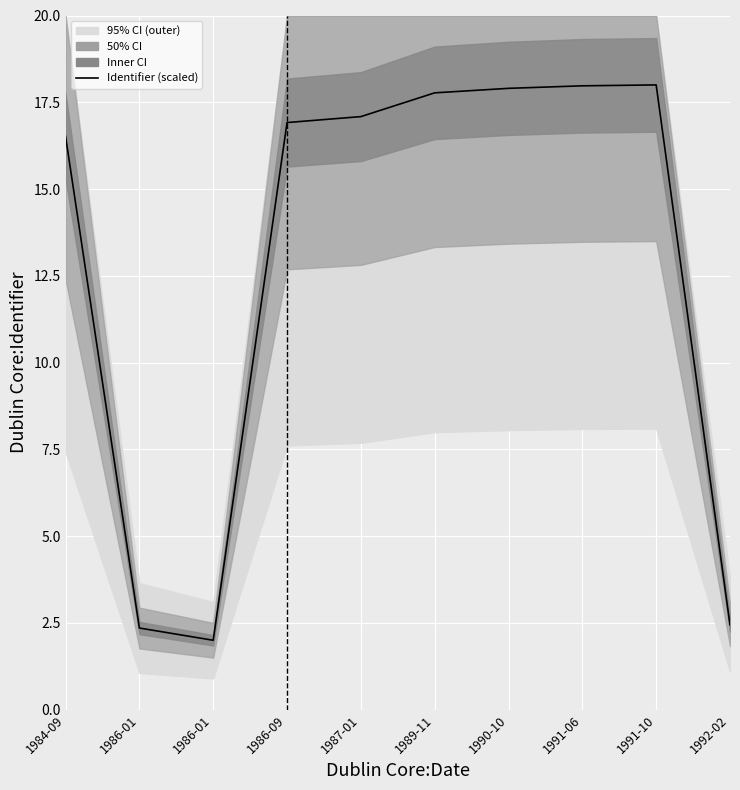

What is the average value?

12.9